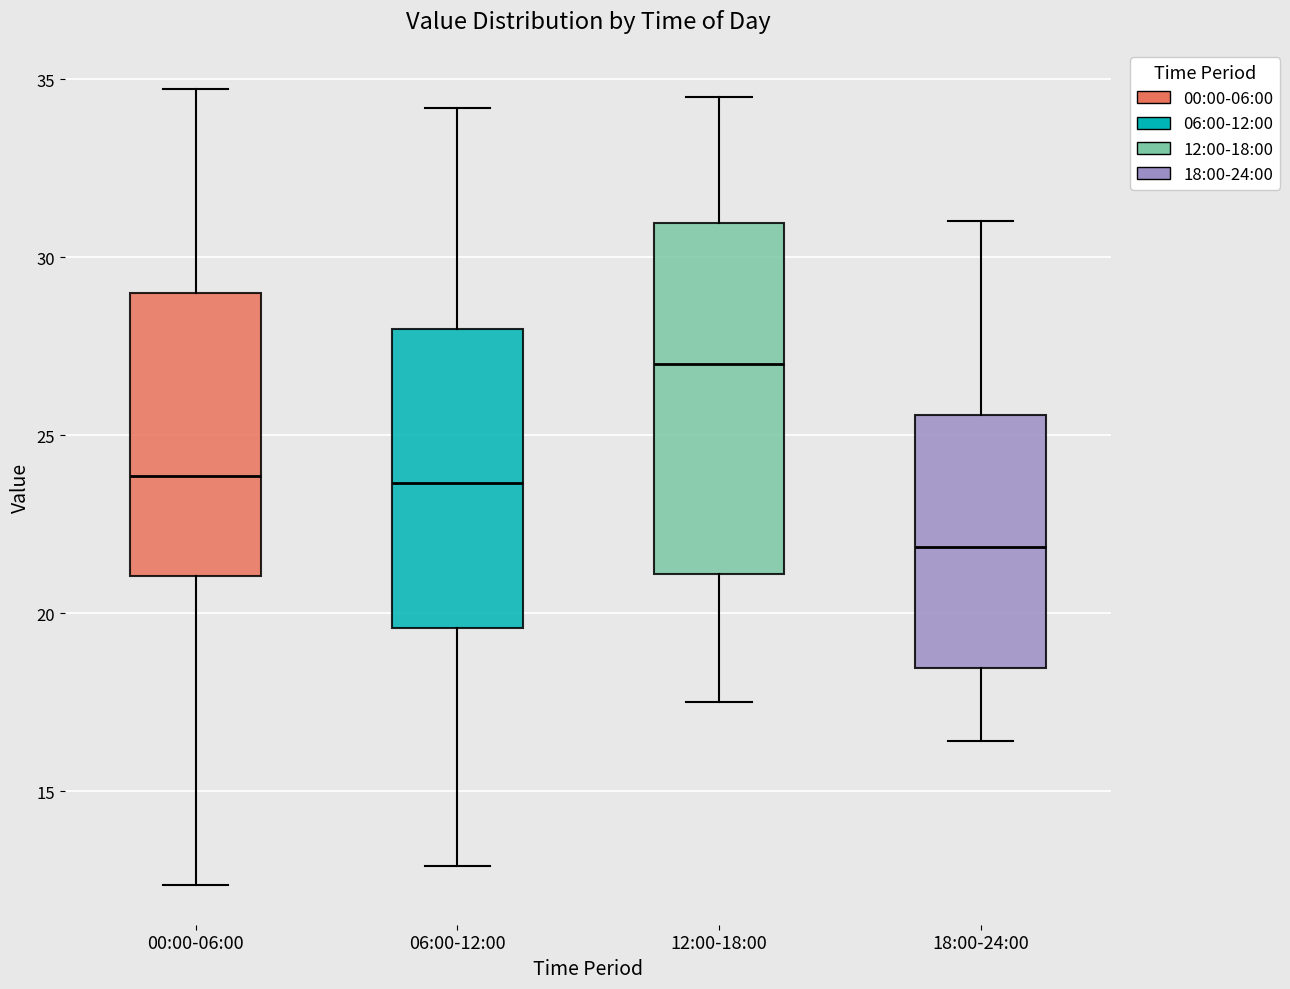

Which box has the lowest median line?

18:00-24:00